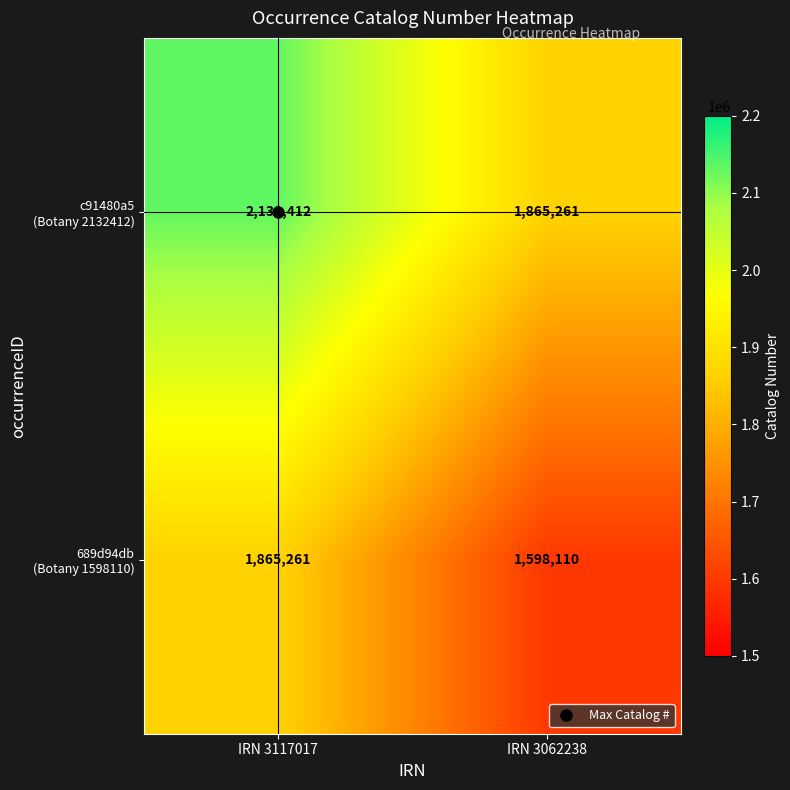

At which category is the sum across all series the highest?

IRN 3117017